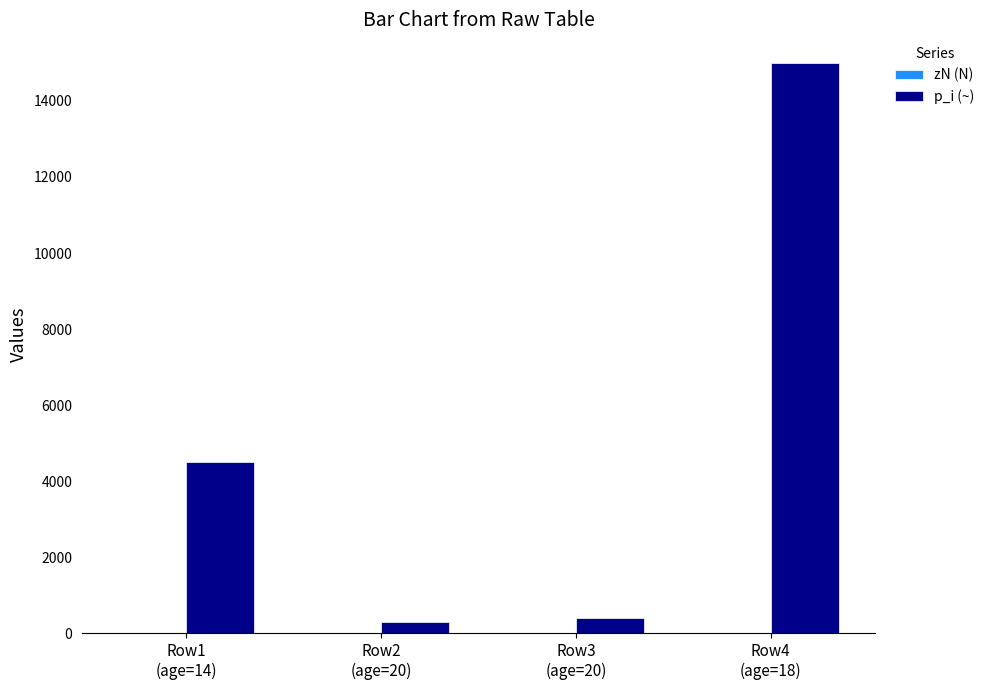

The p_i (~) series shows 15000 at Row4
(age=18). True or false?

True